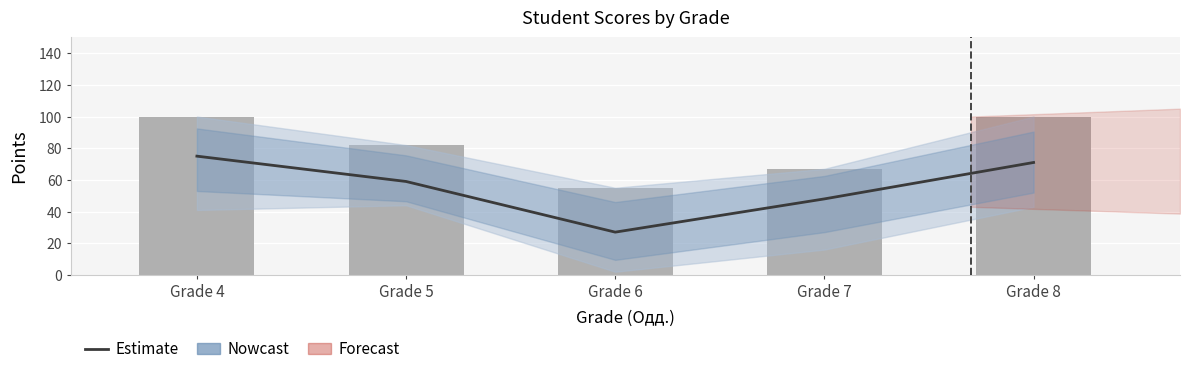

Is the value of Estimate at Grade 7 greater than the value of Total at Grade 6?

No